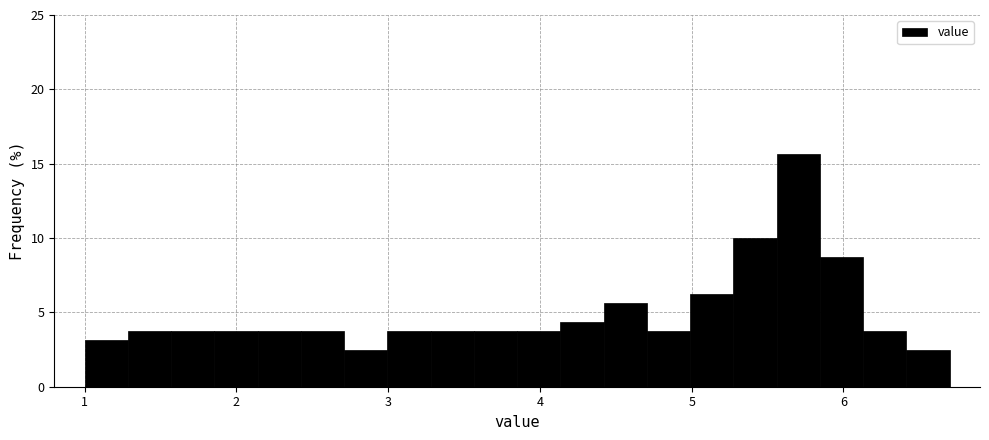

Around what value on the x-axis is the tallest bar? Give the approximate position of its centre, as read against the axis.

5.7